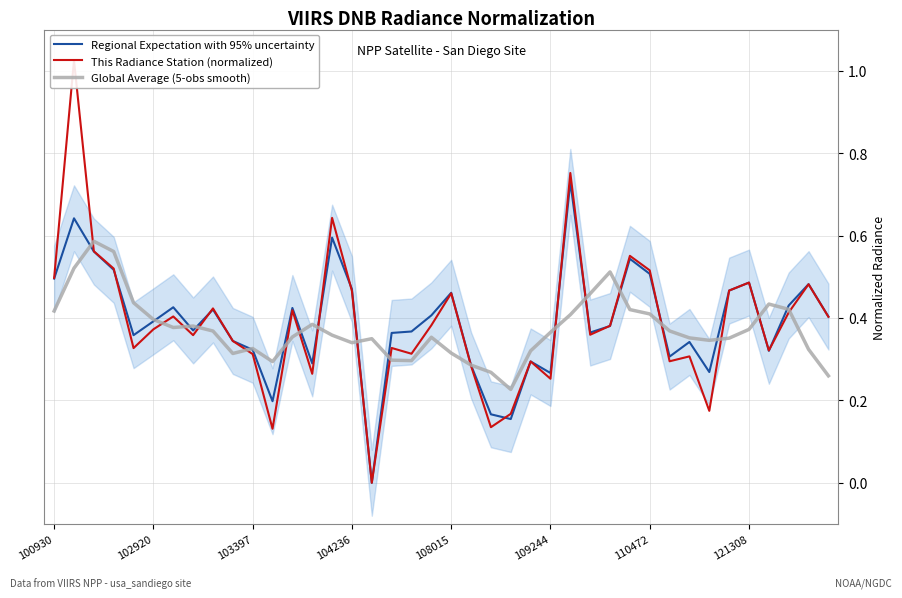

How many interior local valleys does the This Radiance Station (normalized) series have?

12